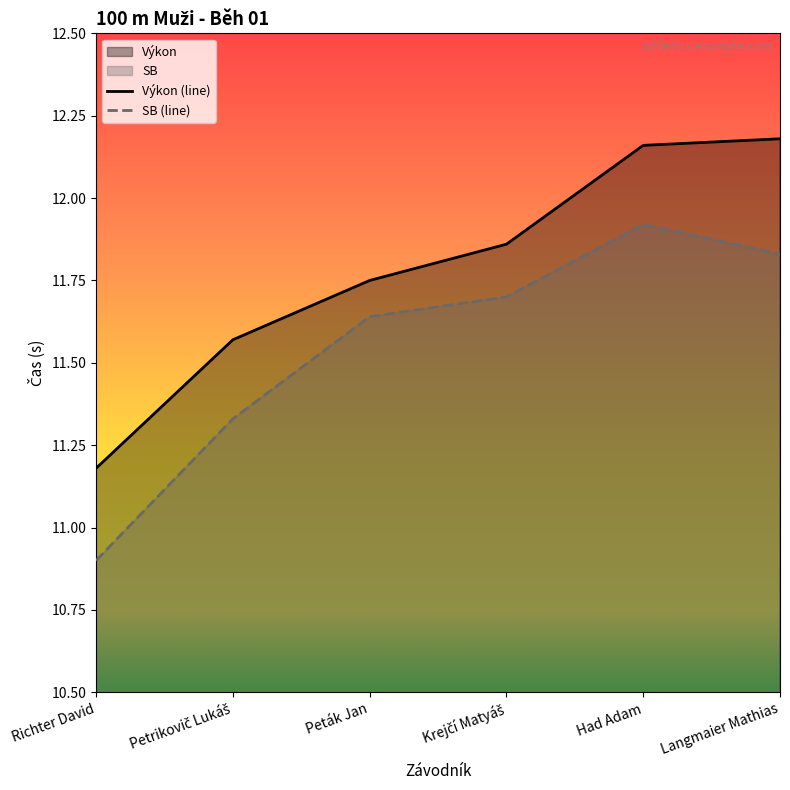

At which category does the chart reach its peak across all series?

Langmaier Mathias